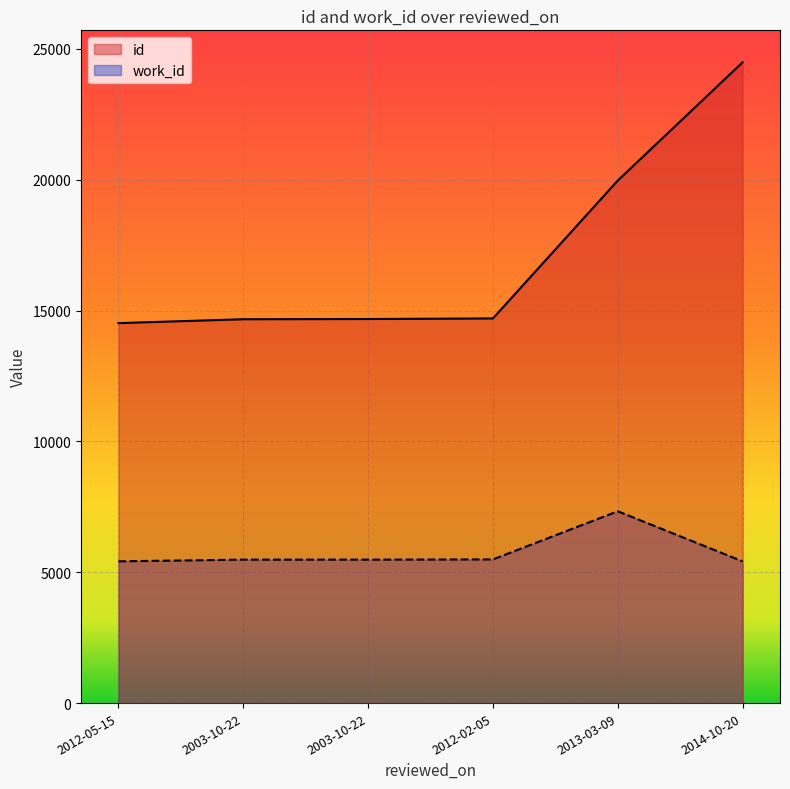

Read the work_id value at 2003-10-22, to the nearest 100.

5500